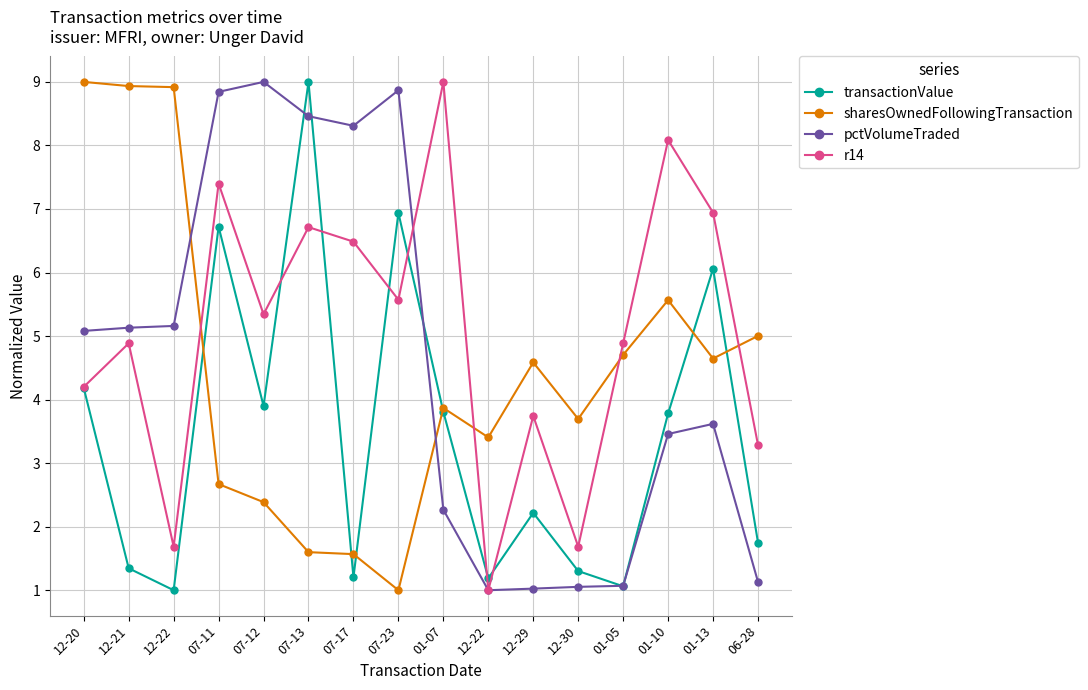

Reading left to right, list all the values displayed in this chart.

transactionValue: 4.2	1.3	1.0	6.7	3.9	9.0	1.2	6.9	3.8	1.2	2.2	1.3	1.1	3.8	6.1	1.7
sharesOwnedFollowingTransaction: 9.0	8.9	8.9	2.7	2.4	1.6	1.6	1.0	3.9	3.4	4.6	3.7	4.7	5.6	4.6	5.0
pctVolumeTraded: 5.1	5.1	5.2	8.8	9.0	8.5	8.3	8.9	2.3	1.0	1.0	1.1	1.1	3.5	3.6	1.1
r14: 4.2	4.9	1.7	7.4	5.3	6.7	6.5	5.6	9.0	1.0	3.7	1.7	4.9	8.1	6.9	3.3